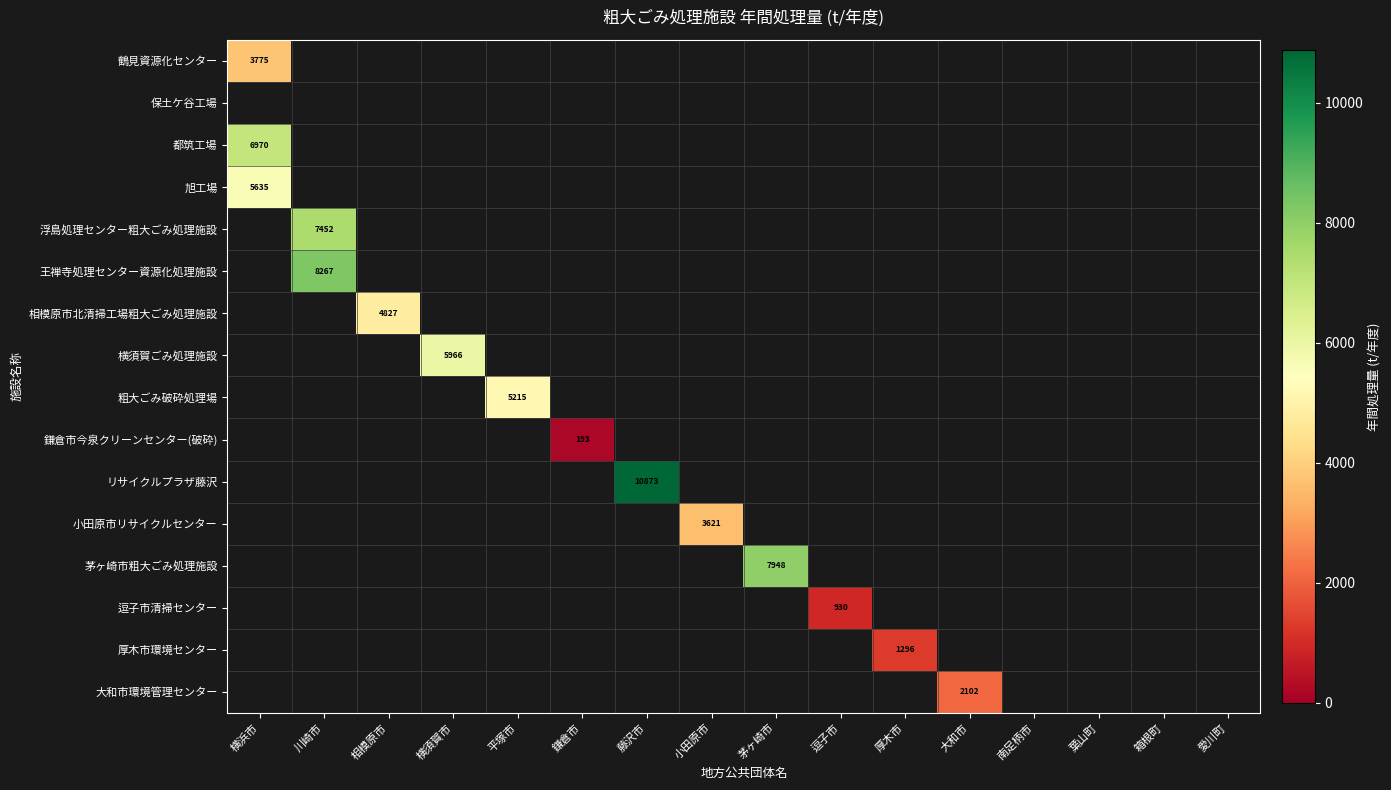

Count the number of categories in the chart.

16